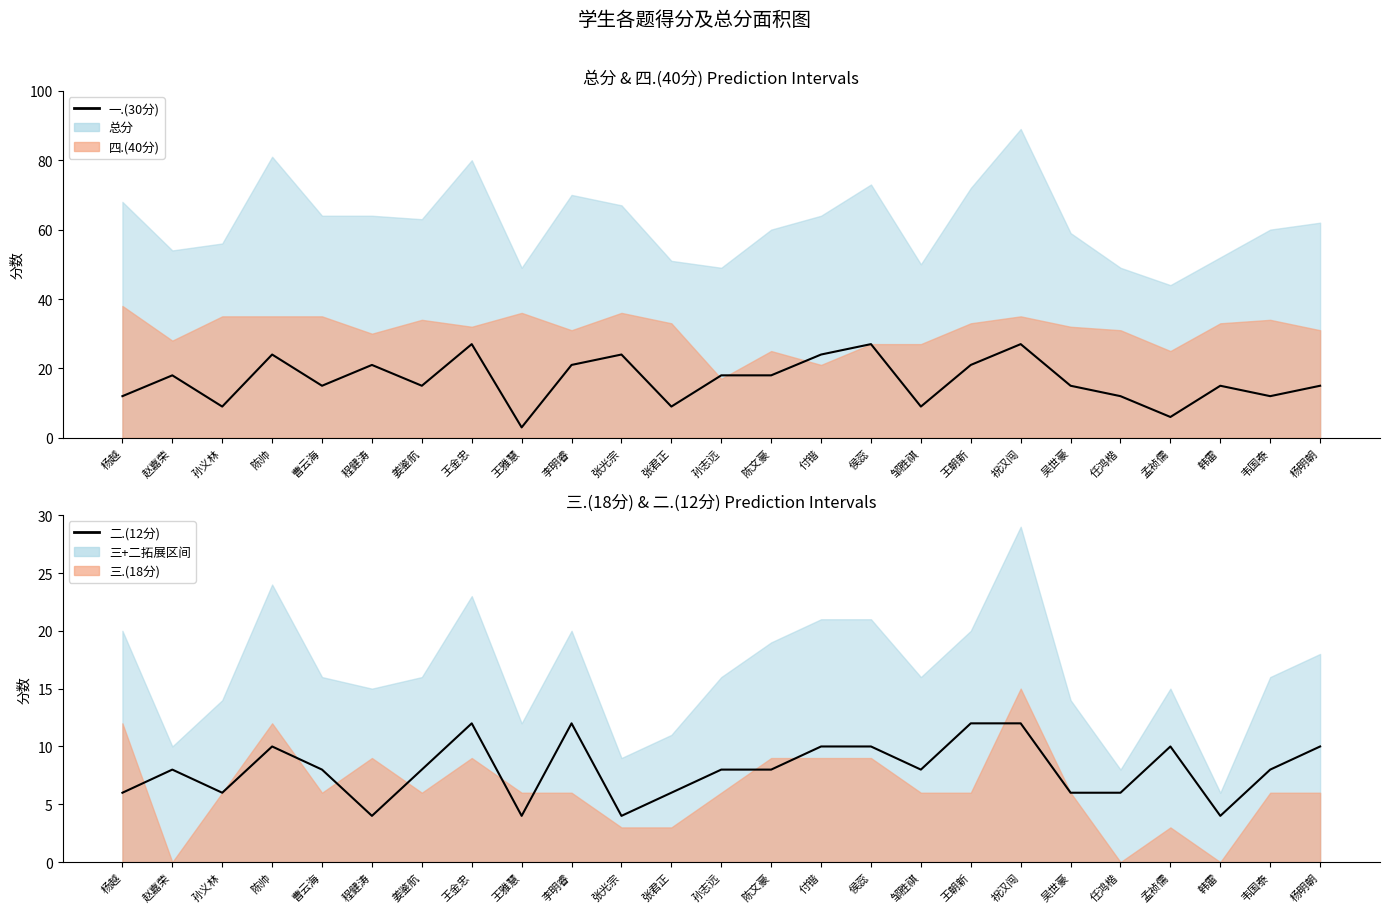

True or false: 二.(12分) has a value of 2 at 王雅慧.

False